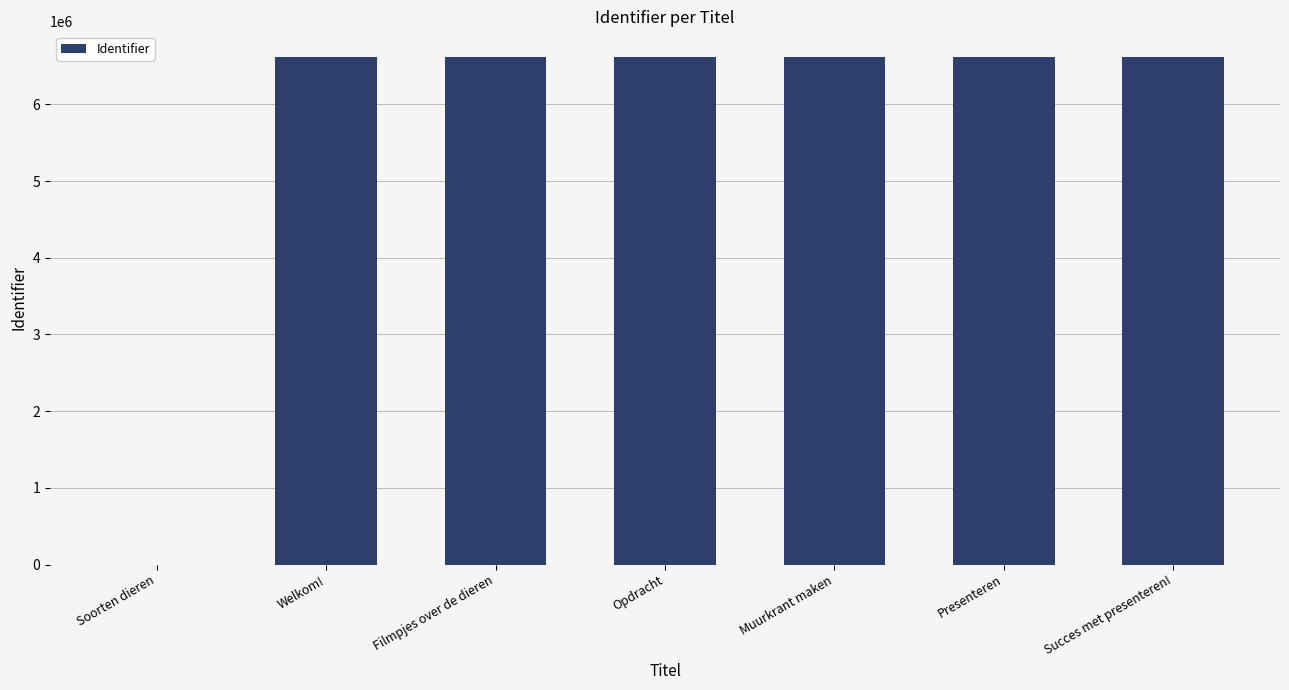

What is the sum of all values?

39732857